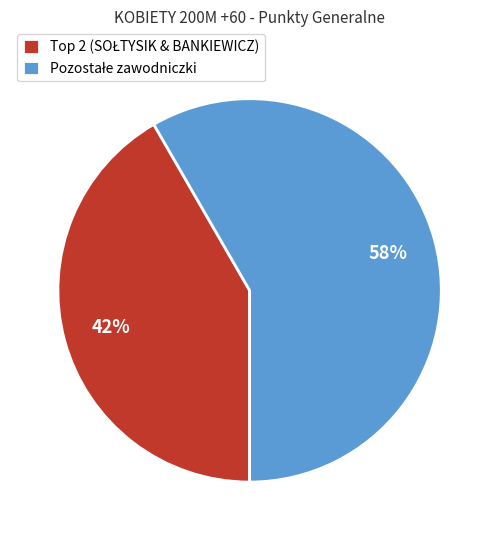

Is there any slice that represents more than half of the pie?

Yes